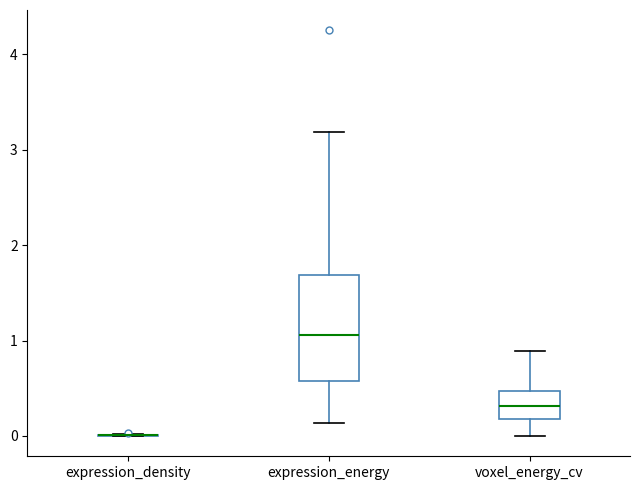

Comparing the boxes themselves (not the whiskers), which one is the tallest?

expression_energy